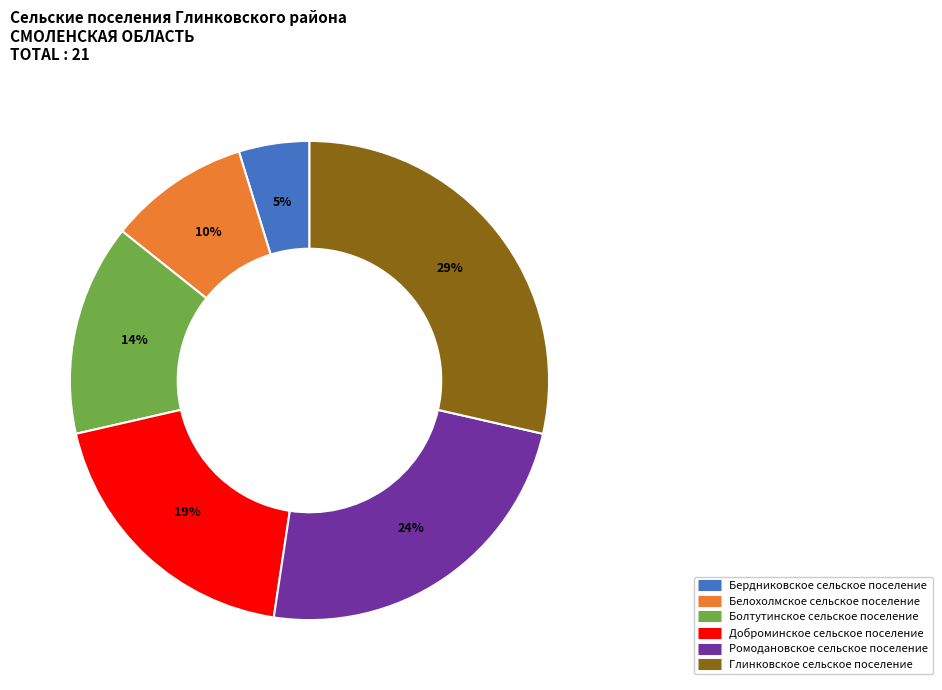

Is Белохолмское сельское поселение the majority of the pie?

No